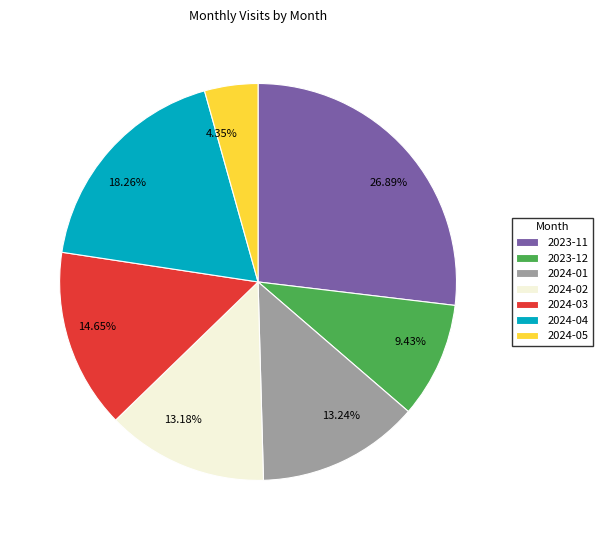

To the nearest percent, what is the combined percentage of 2023-11 and 2023-12?

36%